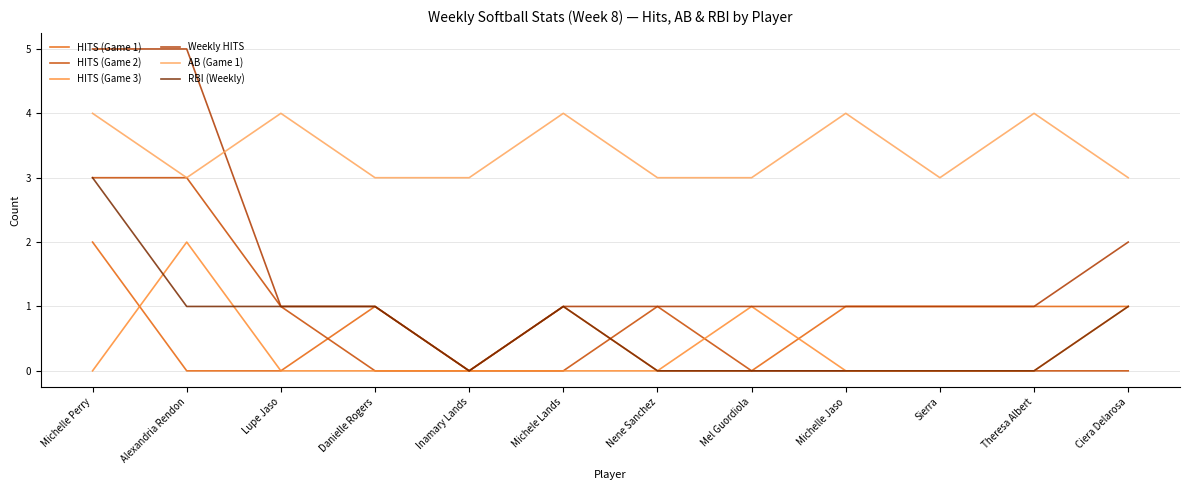

Does the chart display data point markers on the line(s)?

No